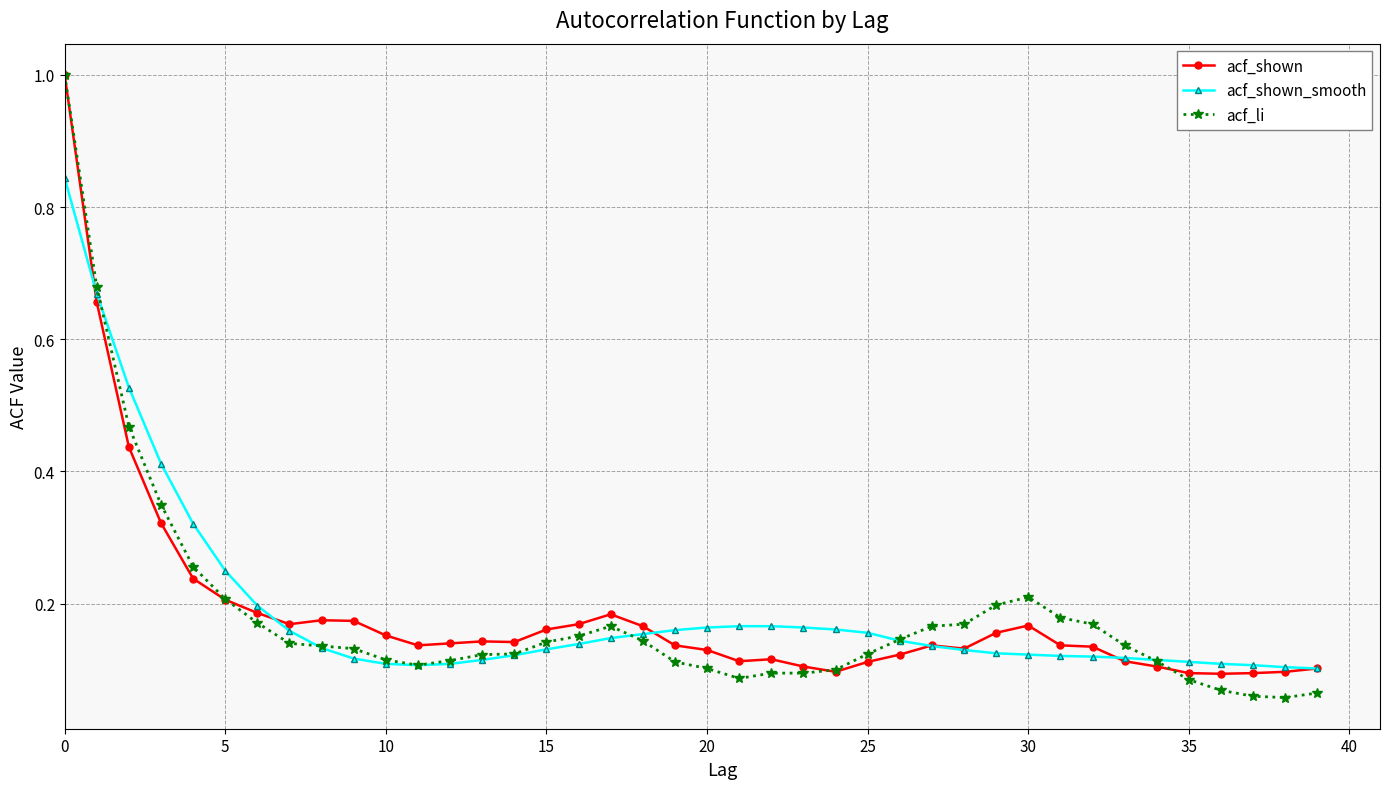

At how many categories does at least one series exceed 0?

40